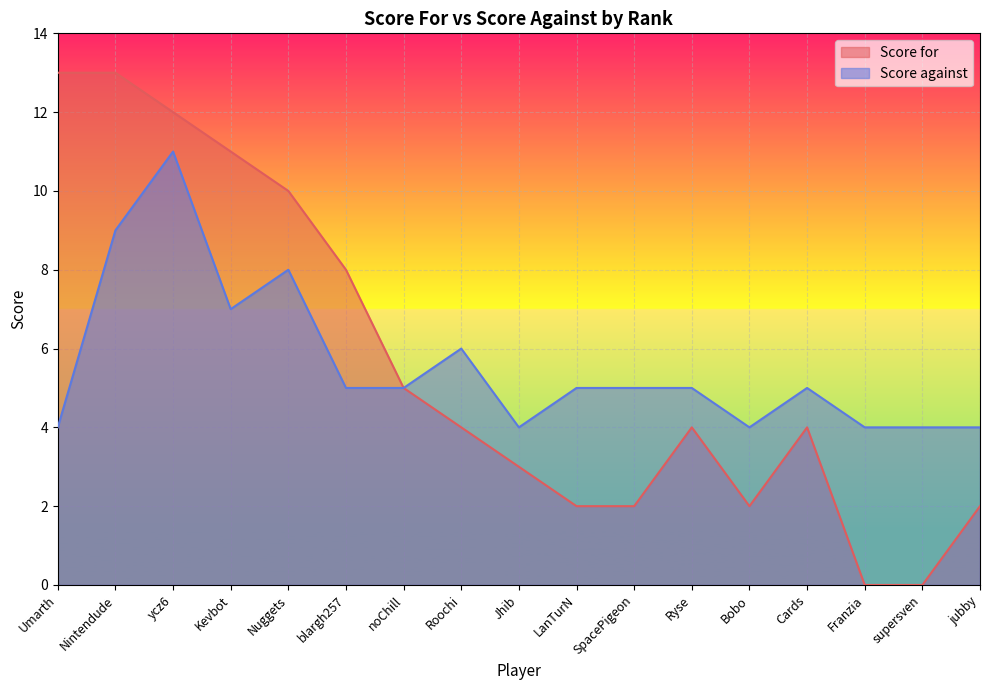

What is the spread (max minus min) of values at Umarth?

9